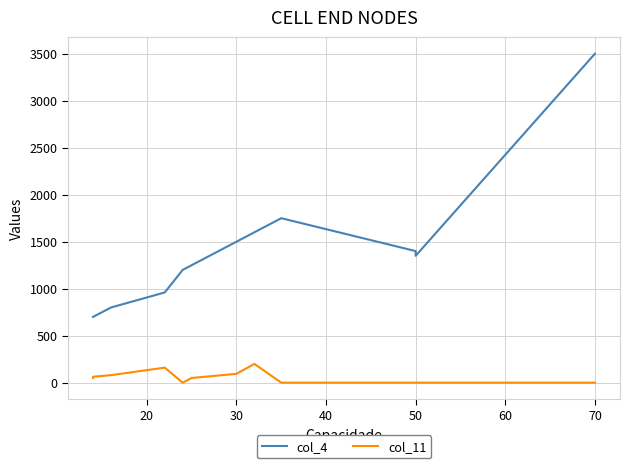

Reading right to left, extract all data points from this chart.

col_4: 3500	3500	1350	1400	1750	1600	1600	1500	1250	1200	960	800	700	700
col_11: 0	0	0	0	0	200	200	94	50	0	160	80	63	50